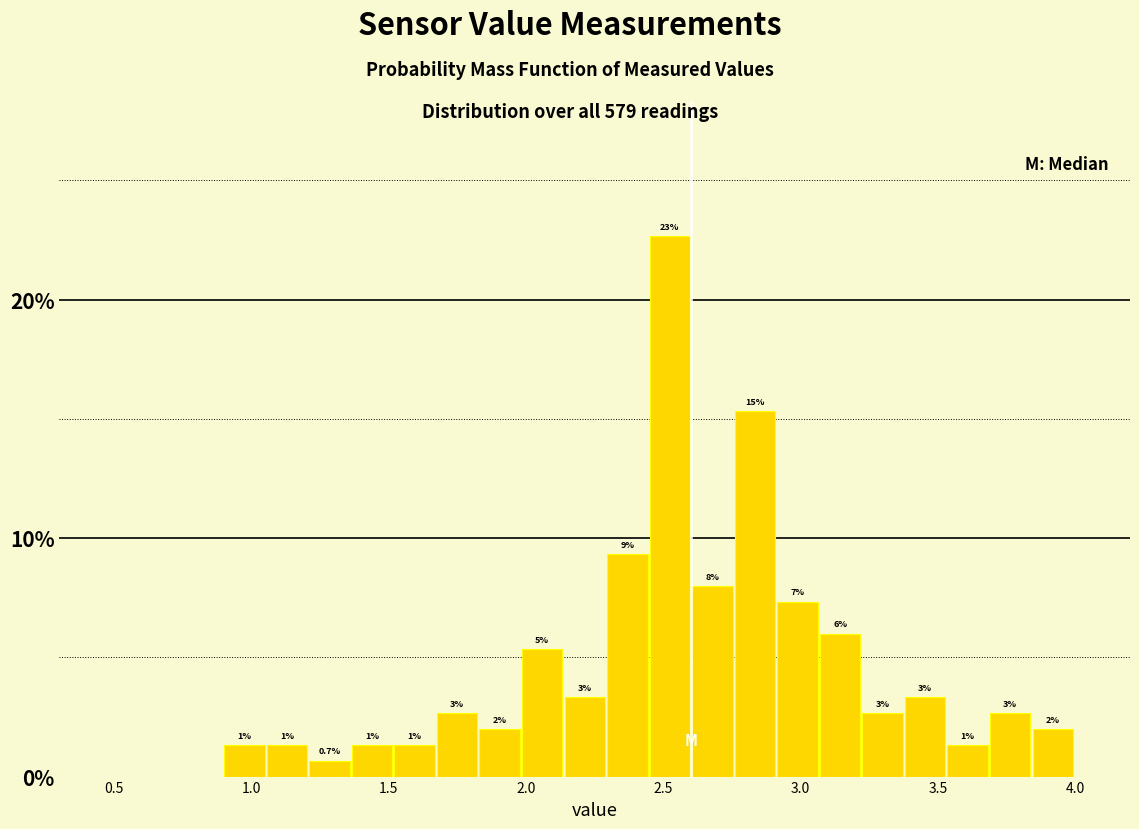

Around what value on the x-axis is the tallest bar? Give the approximate position of its centre, as read against the axis.

2.50